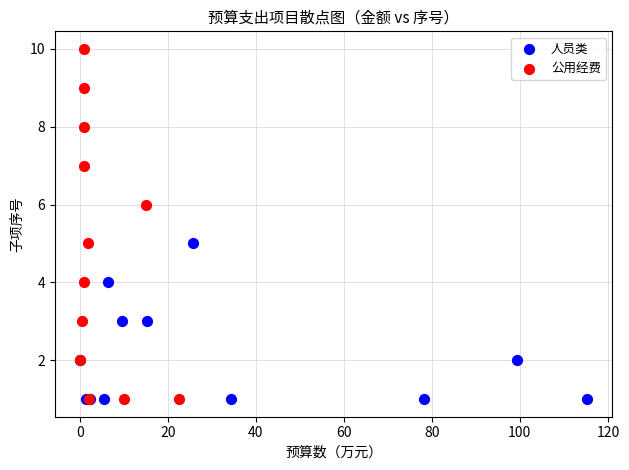

Which series has the largest Y range (max minus min)?

公用经费